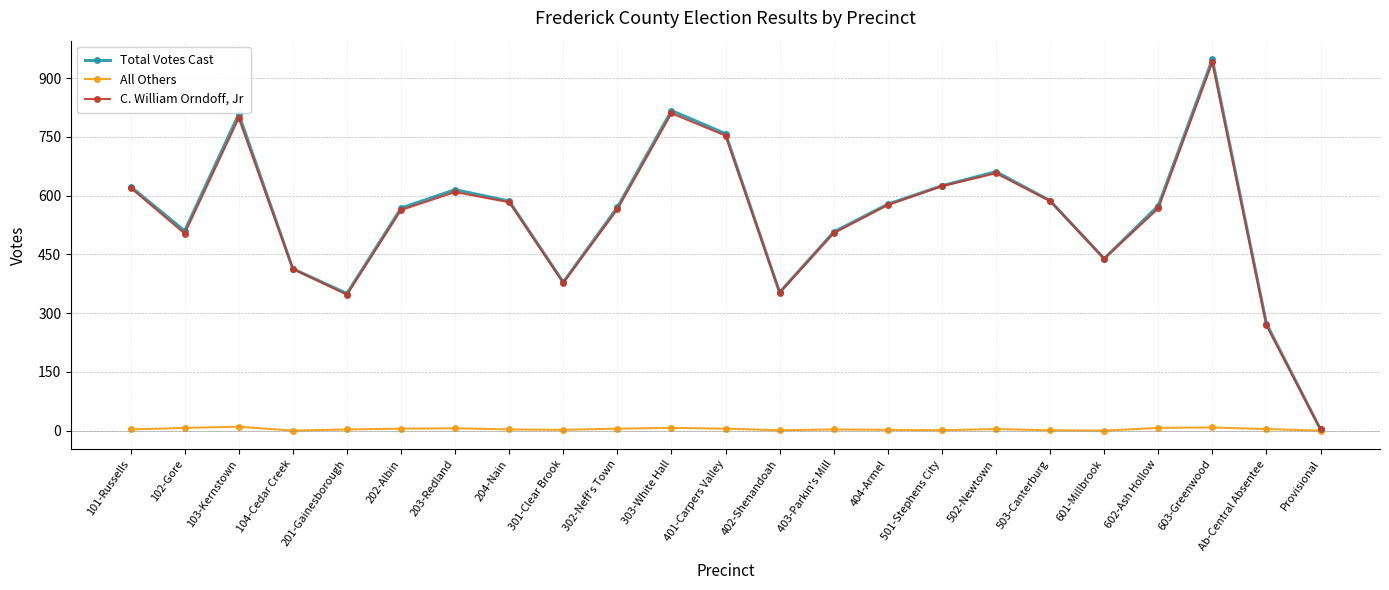

What are all the series names shown in the legend?

Total Votes Cast, All Others, C. William Orndoff, Jr